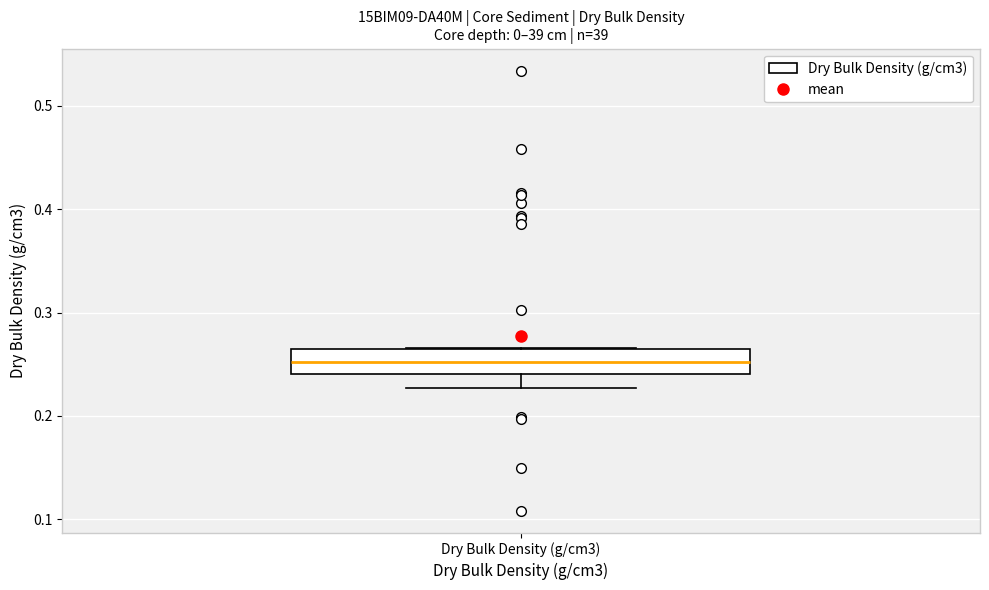

Where does the lower whisker of the box for Dry Bulk Density (g/cm3) end on the y-axis? The values are not printed on the chart, so give them approximately, as read against the axis.

0.23